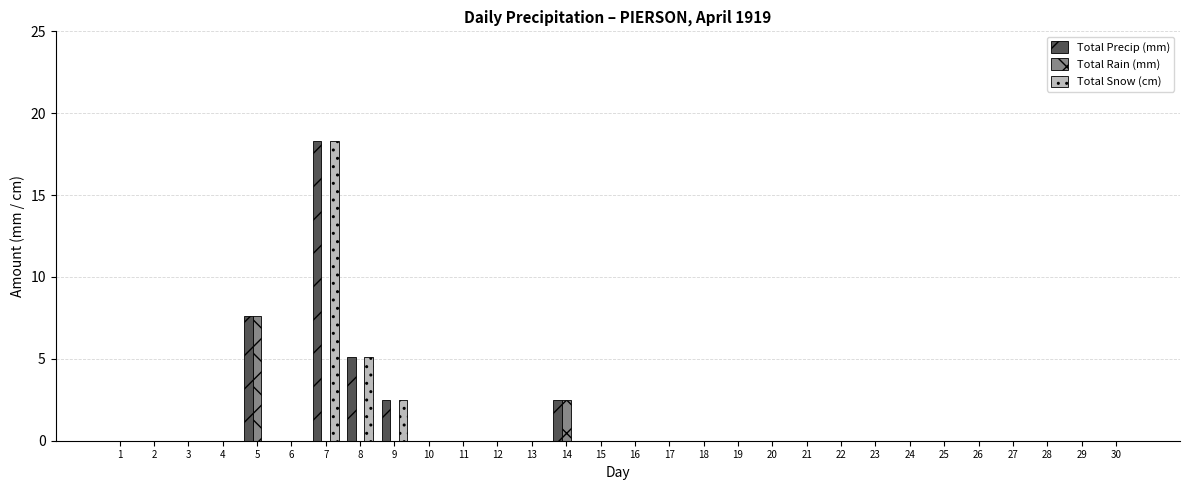

Does the chart contain stacked bars?

No